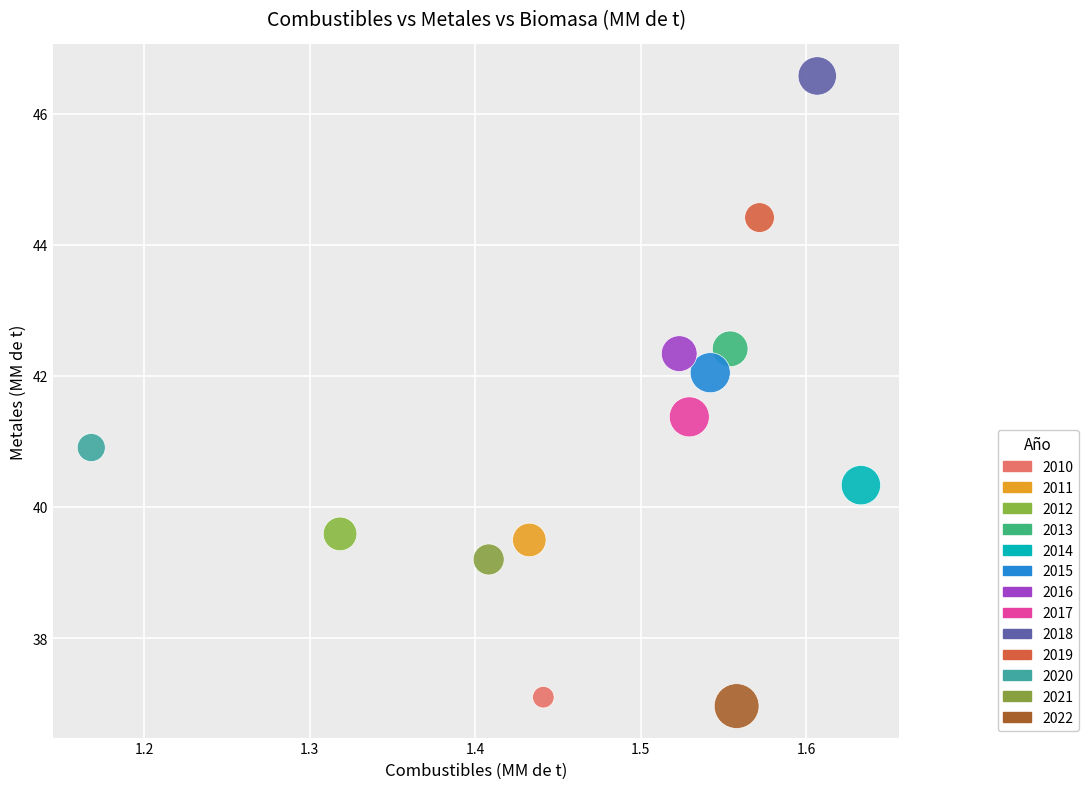

What is the range of X values (max minus min)?

0.5